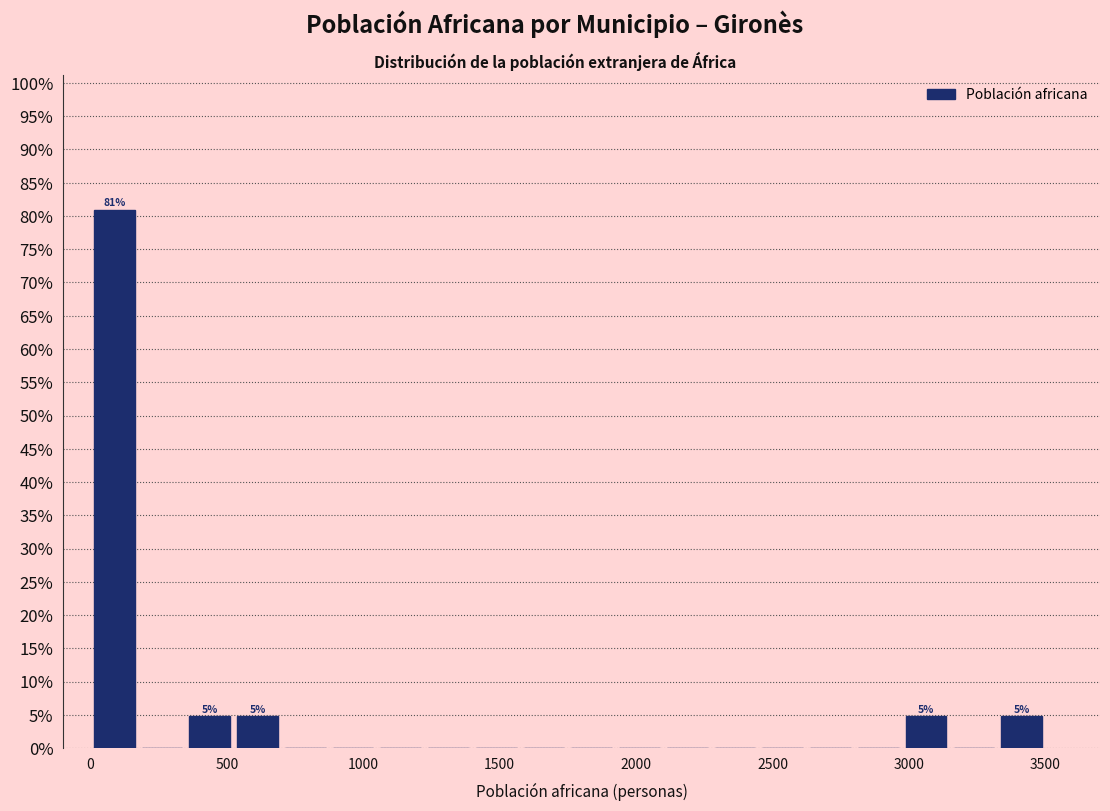

Read against the x-axis, roughly where is the centre of the tallest bar?

100